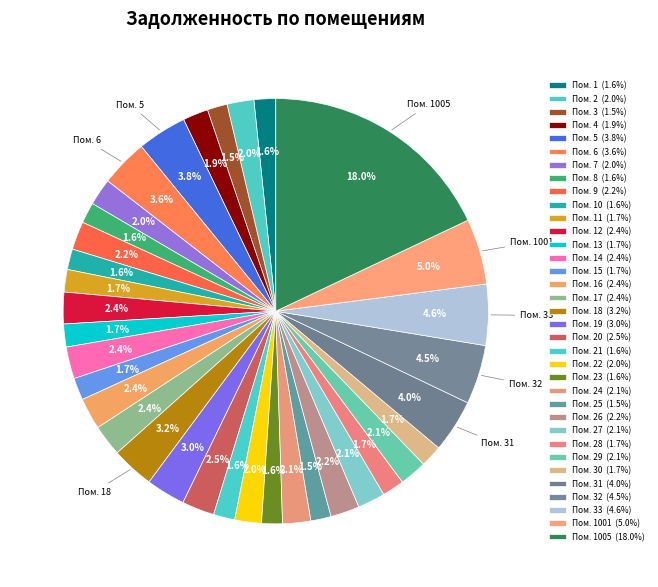

How many segments does this pie chart have?

35